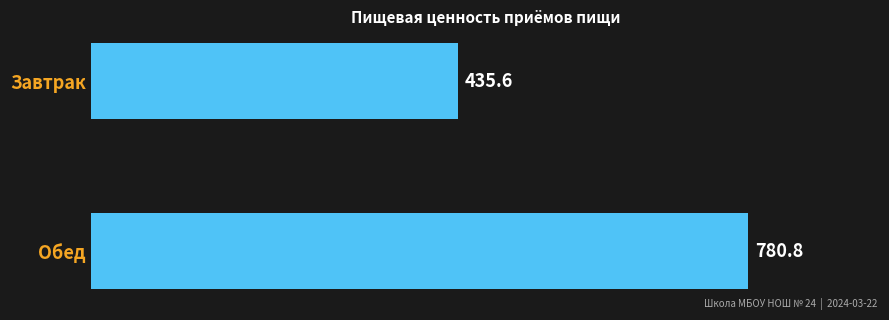

Does the chart contain stacked bars?

No